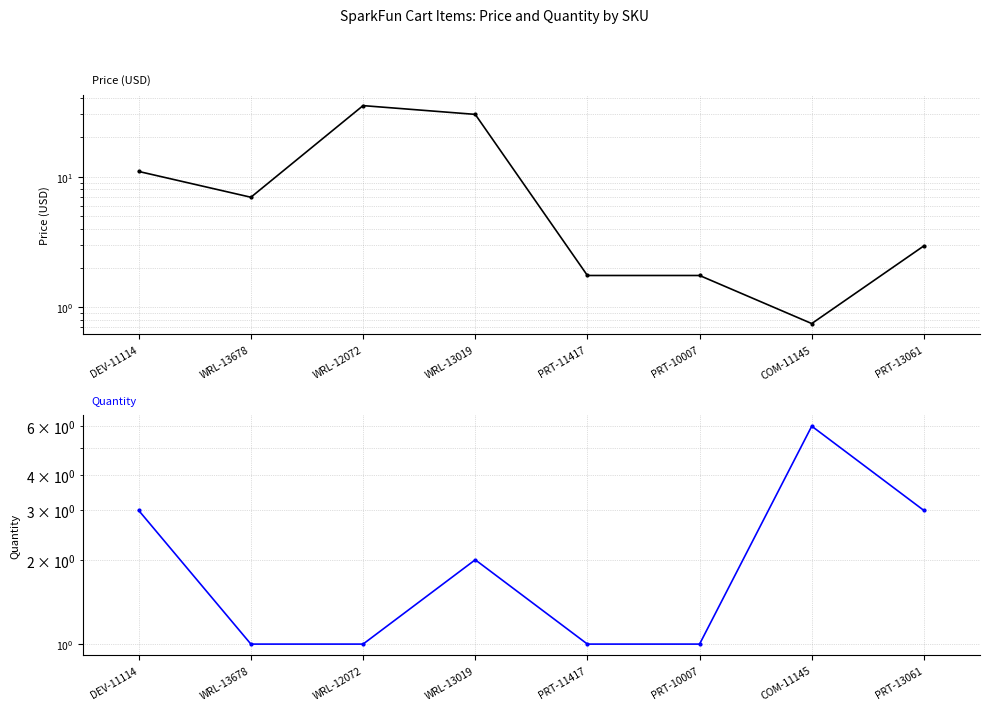

What is the smallest value displayed?

0.8